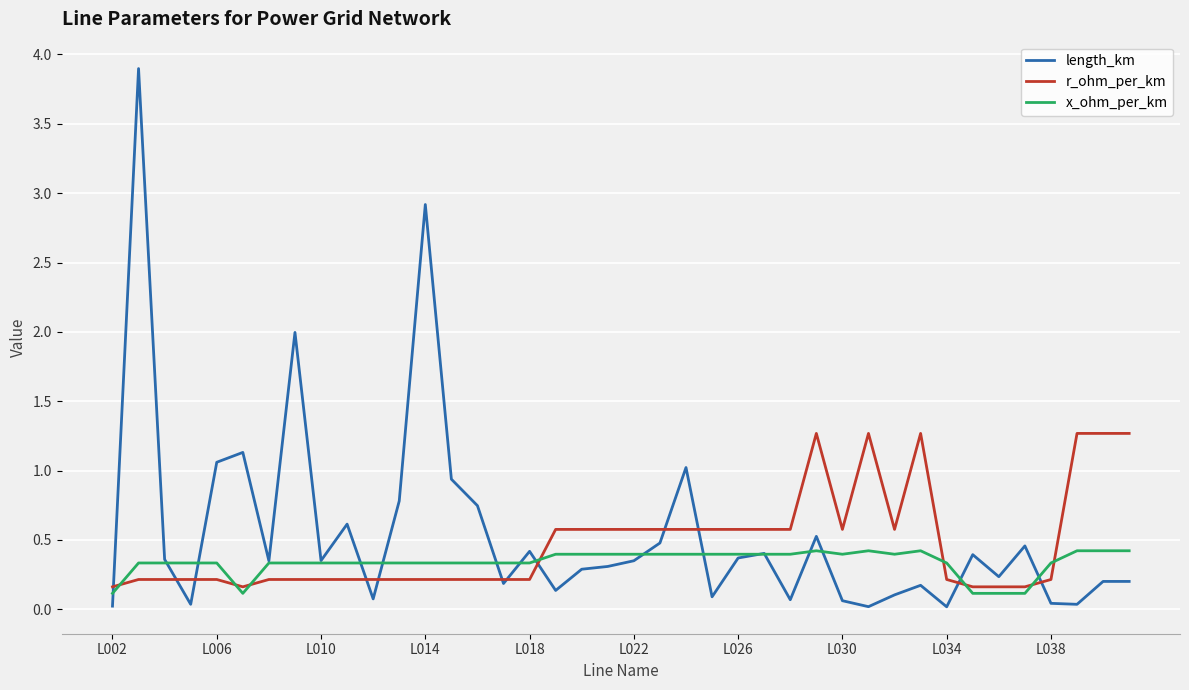

List the series in order of their peak value, lowest first.

x_ohm_per_km, r_ohm_per_km, length_km